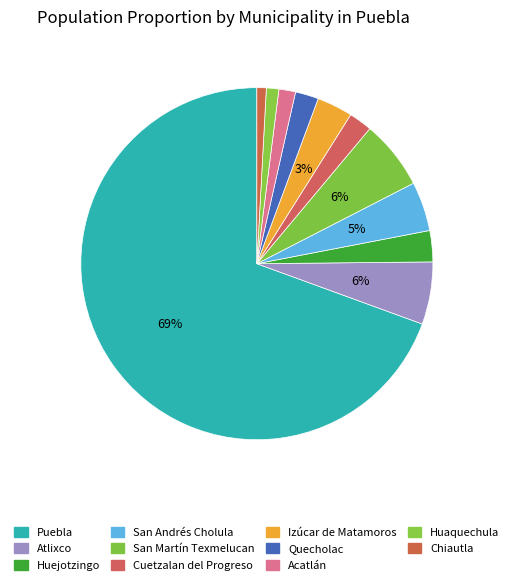

How many slices are in this pie chart?

11